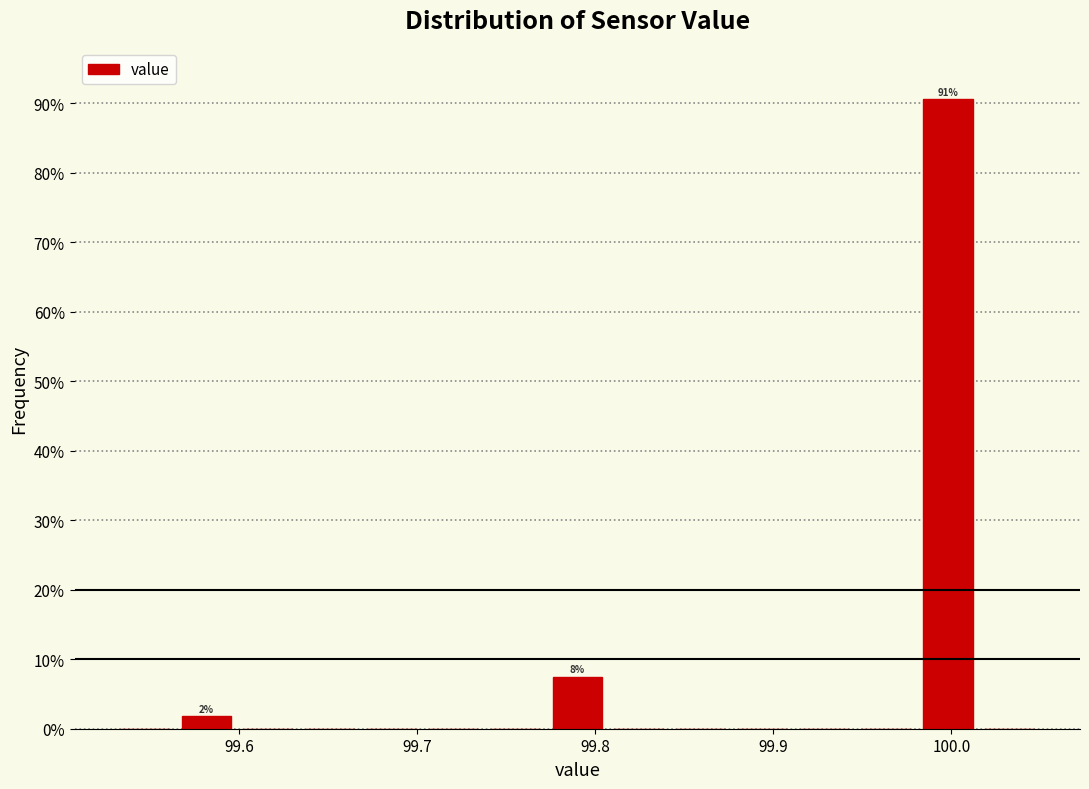

Read against the x-axis, roughly where is the centre of the tallest bar?

100.00